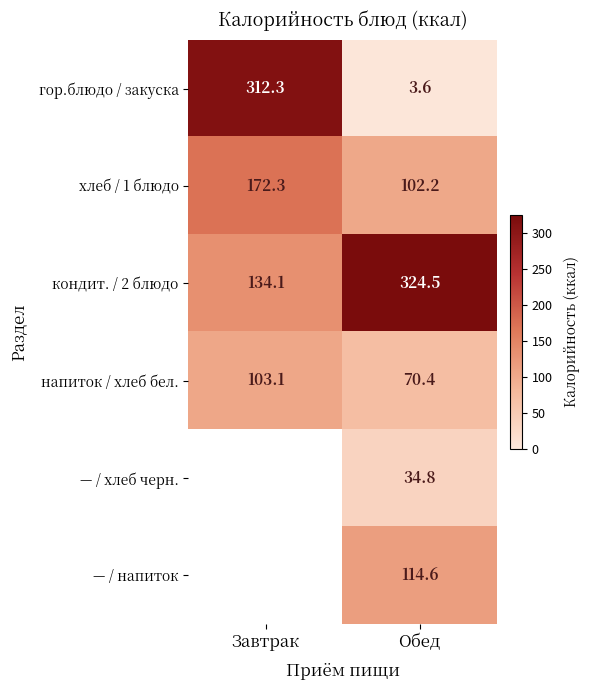

The value of кондит. / 2 блюдо at Завтрак is 219.4. True or false?

False